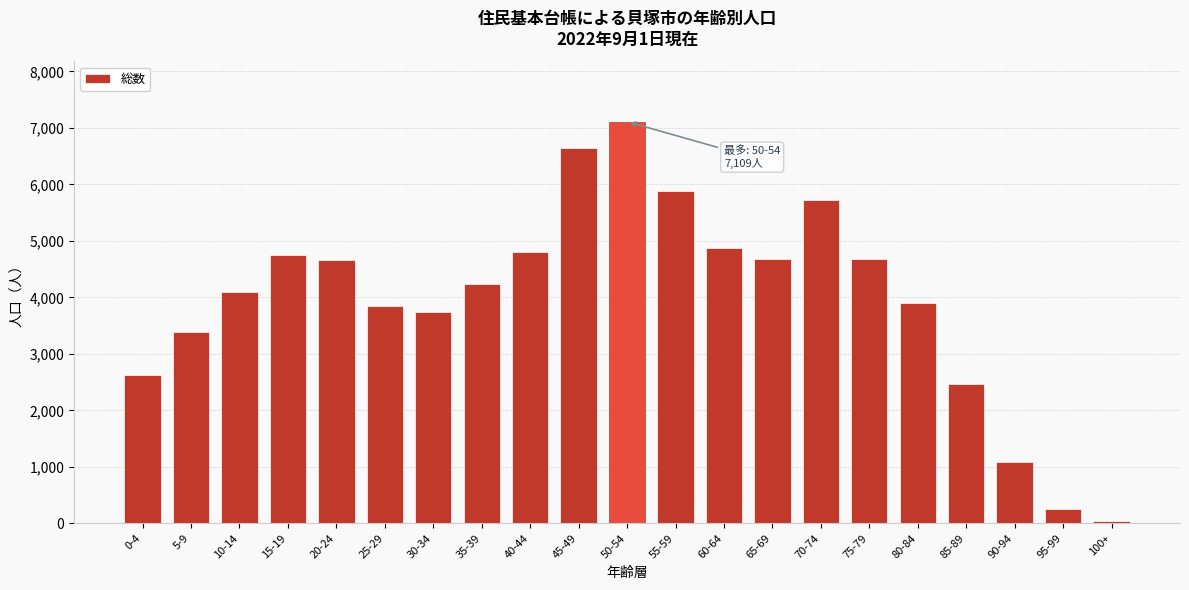

What is the label of the 15th bar from the right?

30-34